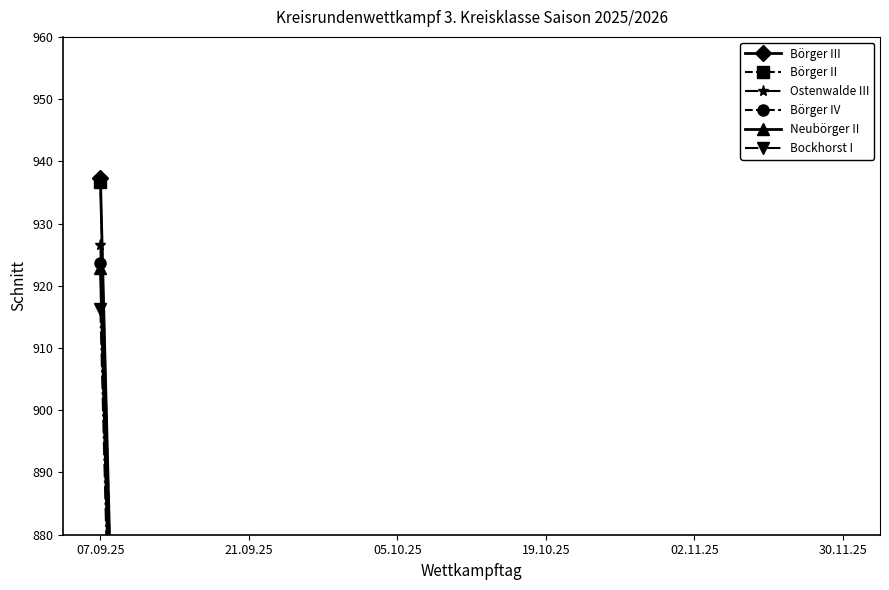

Reading right to left, what are all the values shown in this chart?

Börger III: 30.11.25=0.0	02.11.25=0.0	19.10.25=0.0	05.10.25=0.0	21.09.25=0.0	07.09.25=937.3
Börger II: 30.11.25=0.0	02.11.25=0.0	19.10.25=0.0	05.10.25=0.0	21.09.25=0.0	07.09.25=936.7
Ostenwalde III: 30.11.25=0.0	02.11.25=0.0	19.10.25=0.0	05.10.25=0.0	21.09.25=0.0	07.09.25=926.5
Börger IV: 30.11.25=0.0	02.11.25=0.0	19.10.25=0.0	05.10.25=0.0	21.09.25=0.0	07.09.25=923.7
Neubörger II: 30.11.25=0.0	02.11.25=0.0	19.10.25=0.0	05.10.25=0.0	21.09.25=0.0	07.09.25=922.9
Bockhorst I: 30.11.25=0.0	02.11.25=0.0	19.10.25=0.0	05.10.25=0.0	21.09.25=0.0	07.09.25=916.2